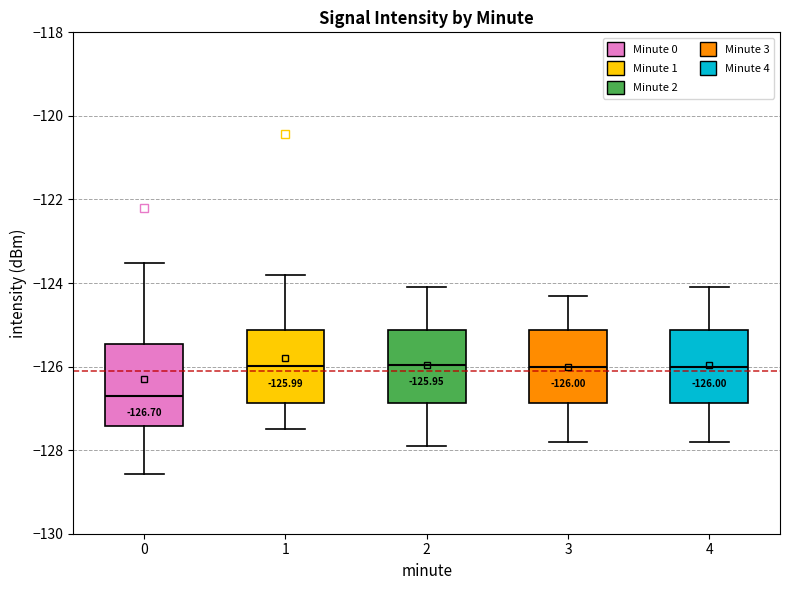

Which box's median line is the lowest?

0